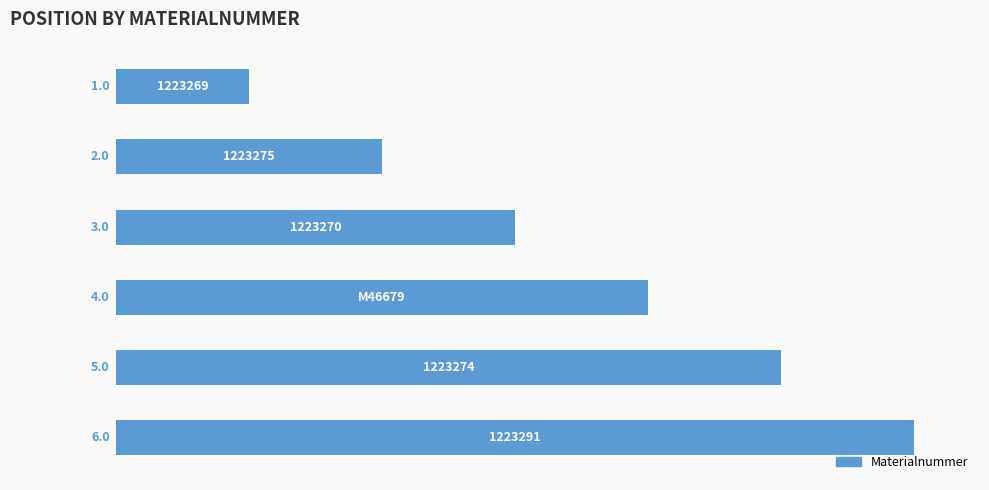

How many values are between 2 and 5?

4